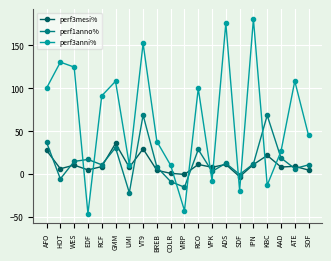

Does the chart have visible grid lines?

Yes